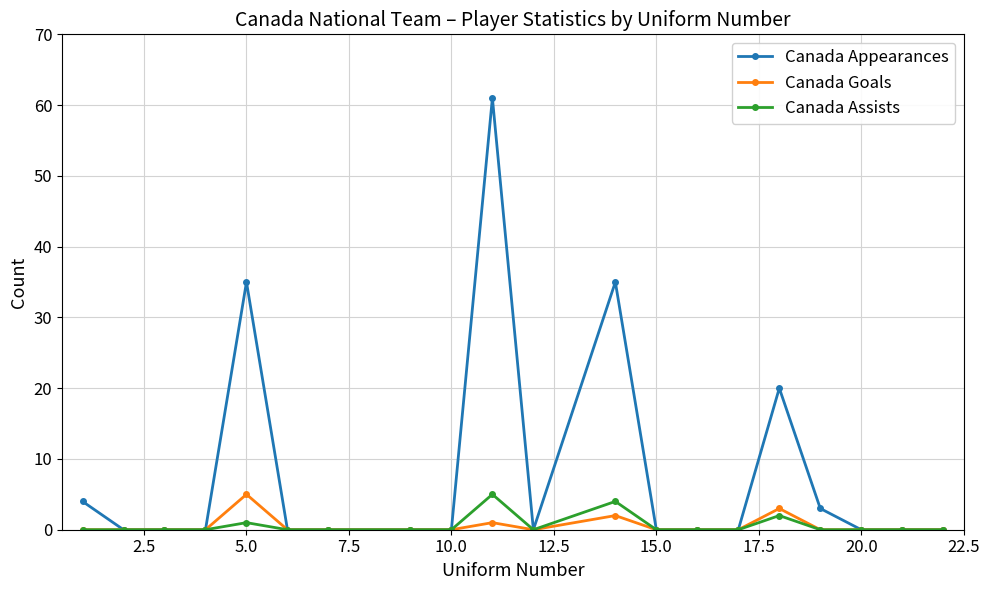

What is the difference between the maximum and minimum values in the Canada Appearances series?

61